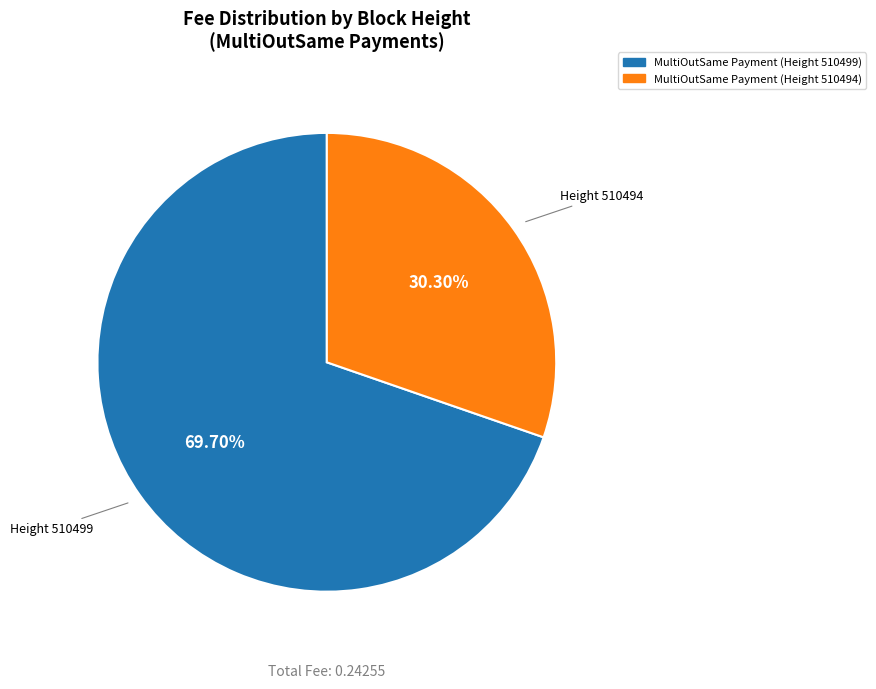

To the nearest percent, what is the difference between the largest and smallest slice percentages?

39%